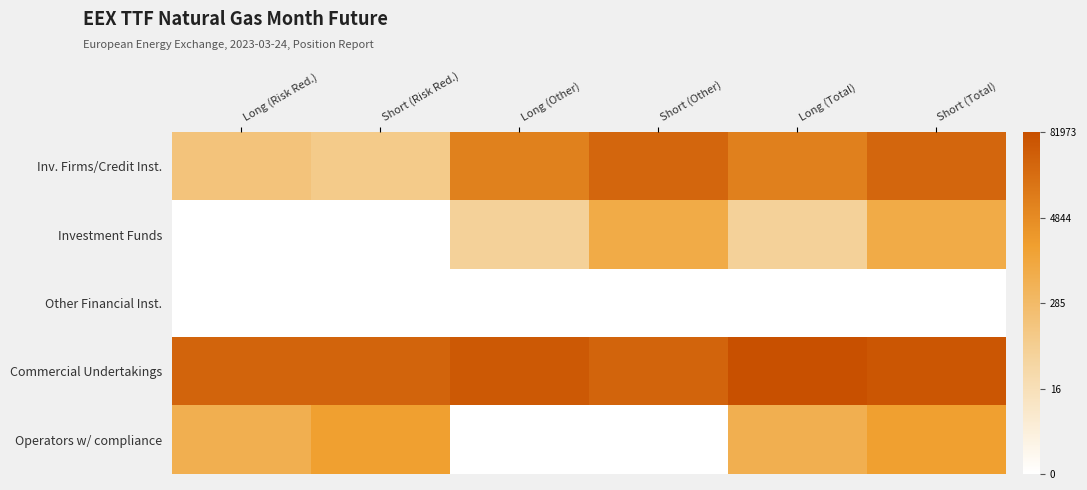

What is the difference between the highest and lowest values at Long (Total)?

11.3